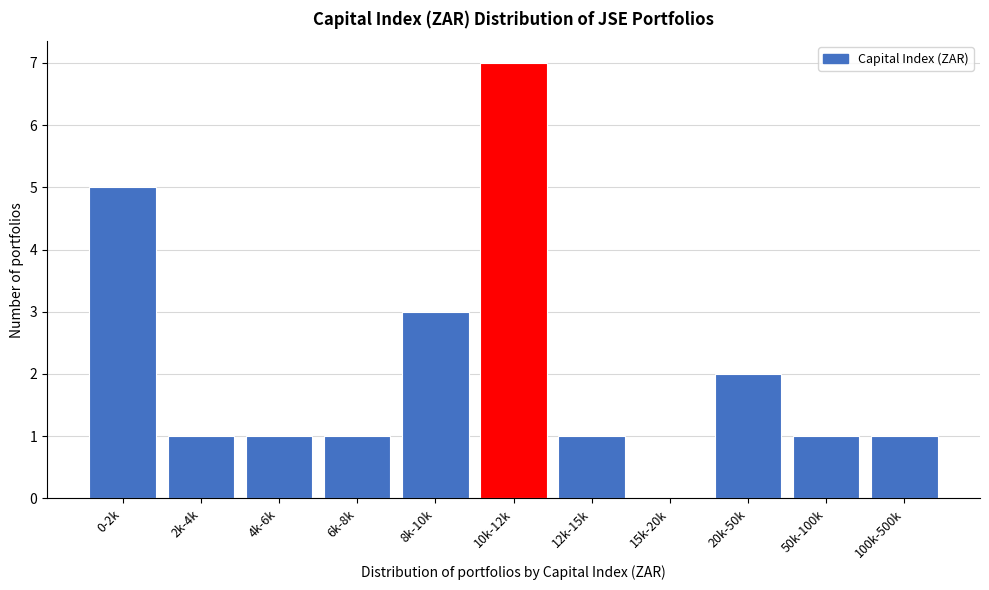

Reading left to right, extract all data points from this chart.

0-2k=5	2k-4k=1	4k-6k=1	6k-8k=1	8k-10k=3	10k-12k=7	12k-15k=1	15k-20k=0	20k-50k=2	50k-100k=1	100k-500k=1